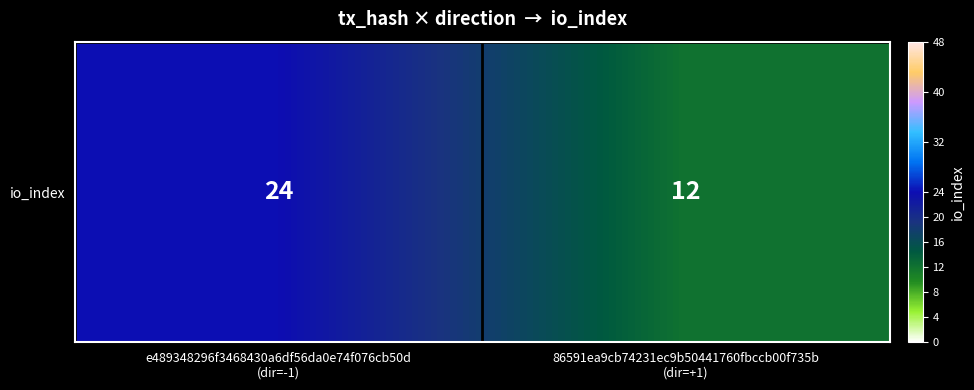

At which category does the chart reach its peak across all series?

e489348296f3468430a6df56da0e74f076cb50d
(dir=-1)